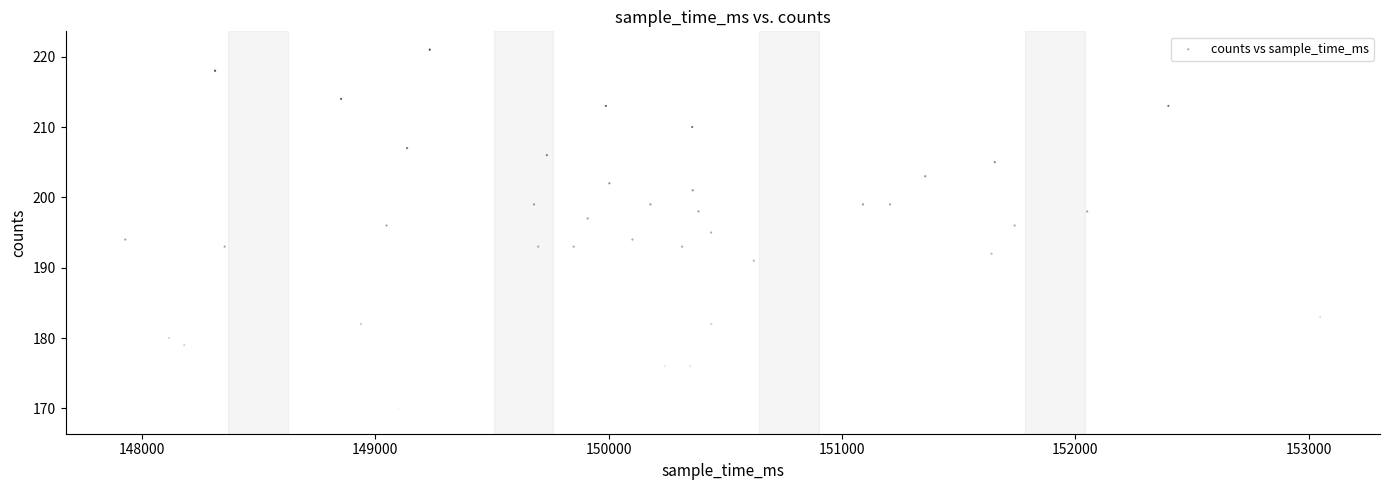

What is the range of X values (max minus min)?

5122